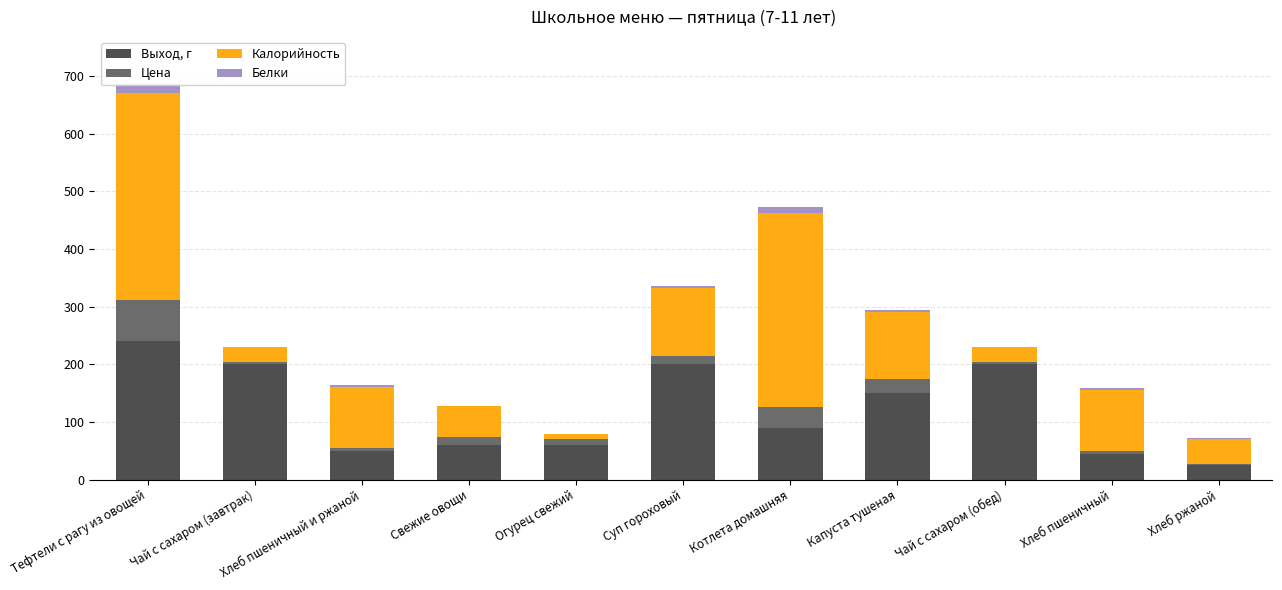

Reading right to left, list all the values displayed in this chart.

Выход, г: Хлеб ржаной=25.0	Хлеб пшеничный=45.0	Чай с сахаром (обед)=200.0	Капуста тушеная=150.0	Котлета домашняя=90.0	Суп гороховый=200.0	Огурец свежий=60.0	Свежие овощи=60.0	Хлеб пшеничный и ржаной=50.0	Чай с сахаром (завтрак)=200.0	Тефтели с рагу из овощей=240.0
Цена: Хлеб ржаной=2.5	Хлеб пшеничный=4.9	Чай с сахаром (обед)=3.0	Капуста тушеная=25.0	Котлета домашняя=34.9	Суп гороховый=13.4	Огурец свежий=10.0	Свежие овощи=13.5	Хлеб пшеничный и ржаной=5.3	Чай с сахаром (завтрак)=3.0	Тефтели с рагу из овощей=71.9
Калорийность: Хлеб ржаной=42.7	Хлеб пшеничный=105.4	Чай с сахаром (обед)=26.8	Капуста тушеная=115.5	Котлета домашняя=338.0	Суп гороховый=118.6	Огурец свежий=8.5	Свежие овощи=54.1	Хлеб пшеничный и ржаной=104.4	Чай с сахаром (завтрак)=26.8	Тефтели с рагу из овощей=359.2
Белки: Хлеб ржаной=1.7	Хлеб пшеничный=3.5	Чай с сахаром (обед)=0.2	Капуста тушеная=3.1	Котлета домашняя=10.1	Суп гороховый=4.4	Огурец свежий=0.5	Свежие овощи=0.1	Хлеб пшеничный и ржаной=3.6	Чай с сахаром (завтрак)=0.2	Тефтели с рагу из овощей=14.4